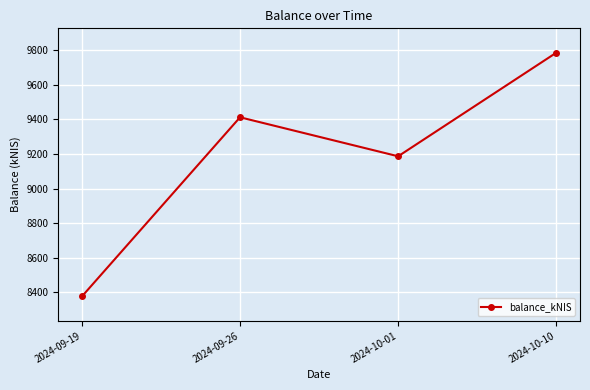

Which label corresponds to the largest value in the chart?

2024-10-10